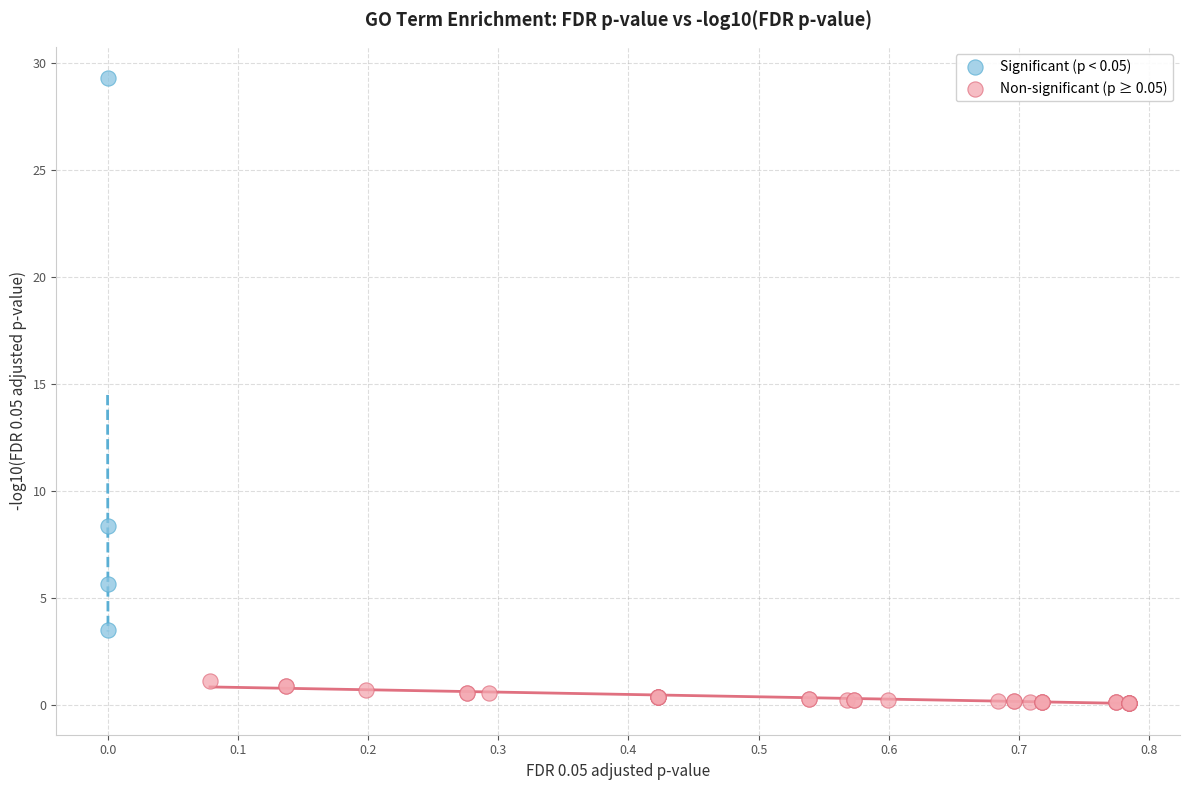

Which series reaches the minimum Y coordinate?

Non-significant (p ≥ 0.05)